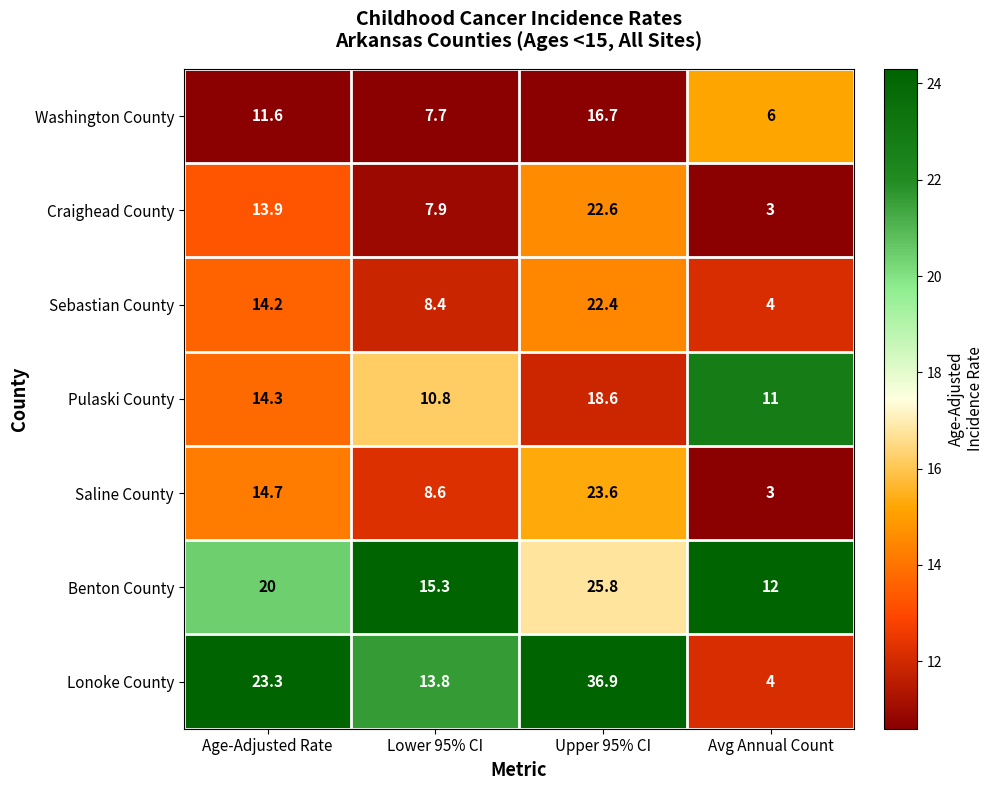

Count the number of data series in this chart.

7